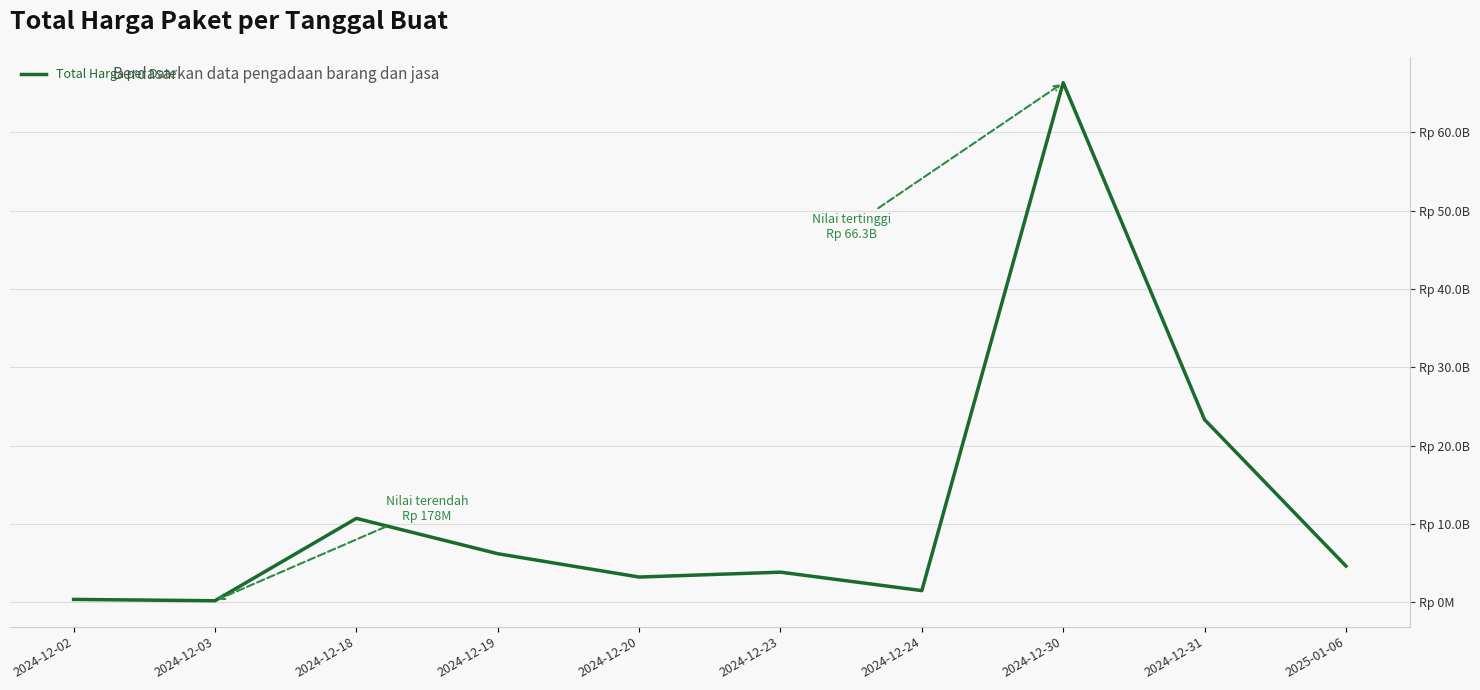

List the labels in order of value, smallest first.

2024-12-03, 2024-12-02, 2024-12-24, 2024-12-20, 2024-12-23, 2025-01-06, 2024-12-19, 2024-12-18, 2024-12-31, 2024-12-30